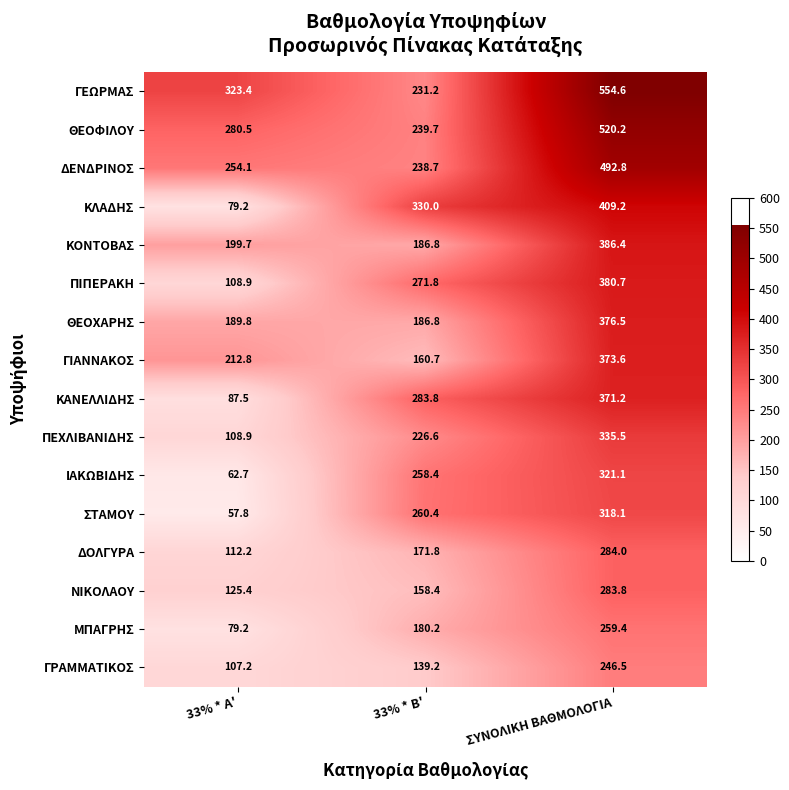

Which label corresponds to the largest value in the chart?

ΣΥΝΟΛΙΚΗ ΒΑΘΜΟΛΟΓΙΑ